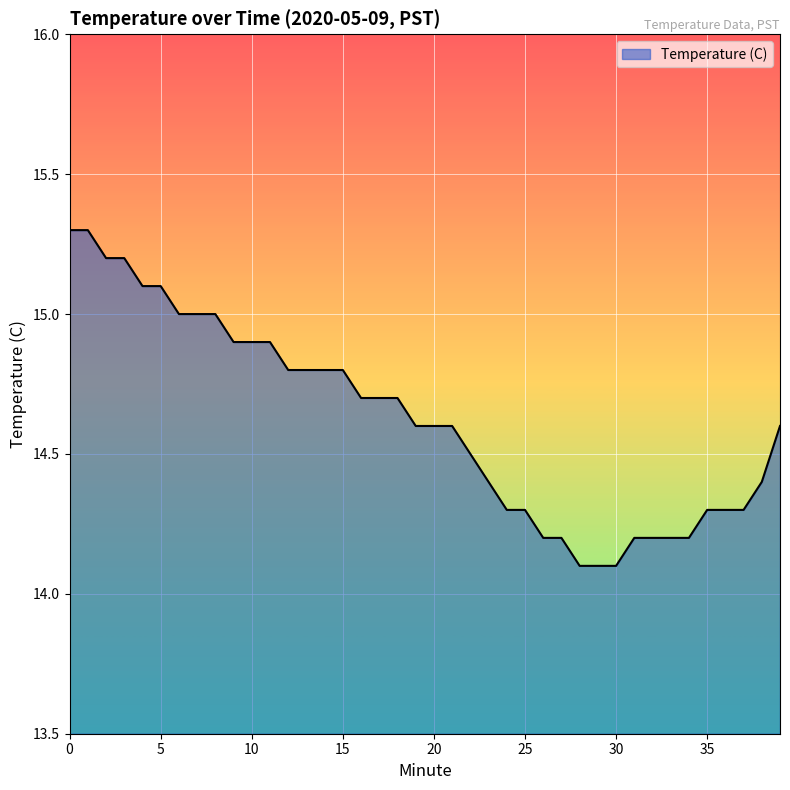

What is the minimum value shown in the chart?

14.1